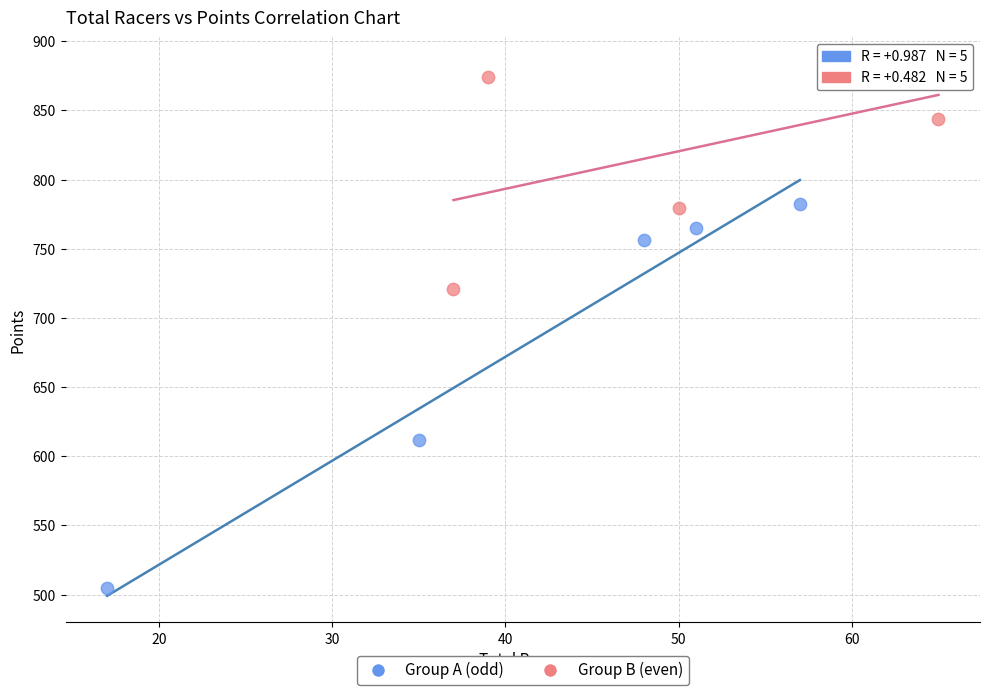

Which series contains the lowest Y value?

Group A (odd)